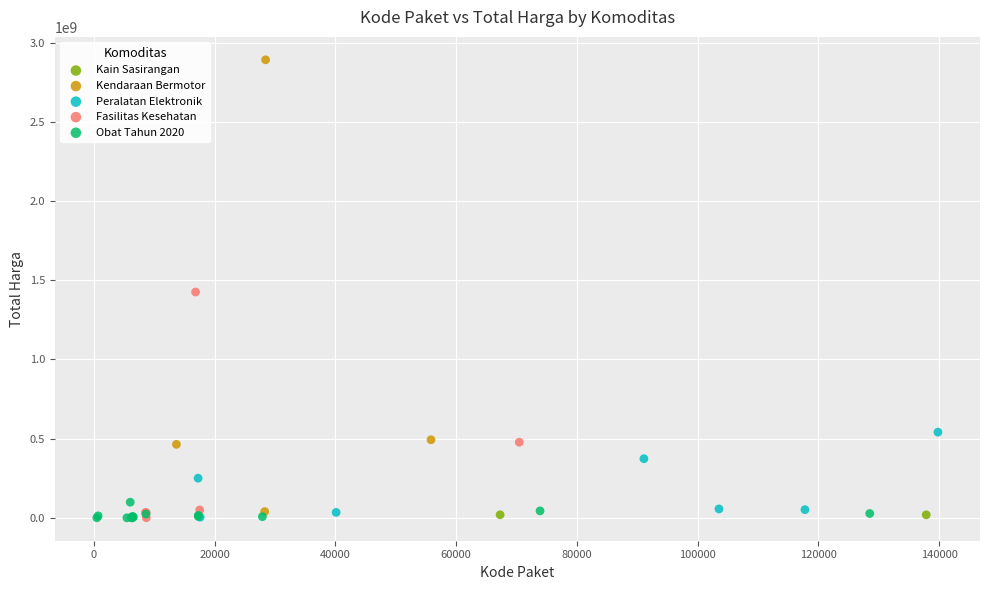

What are all the series names shown in the legend?

Fasilitas Kesehatan, Kain Sasirangan, Peralatan Elektronik, Kendaraan Bermotor, Obat Tahun 2020